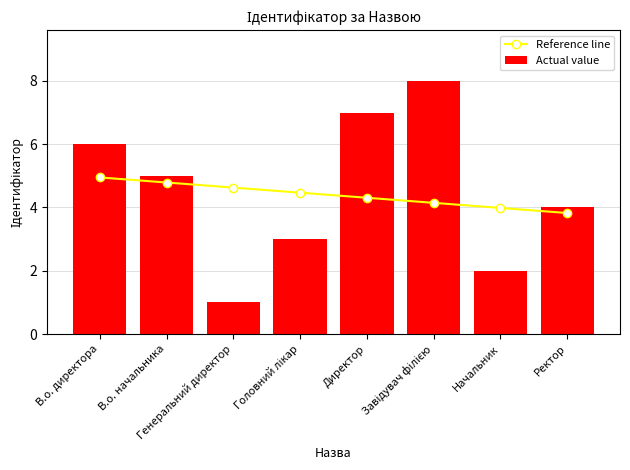

List the series in order of their overall mean, lowest first.

Reference line, Actual value